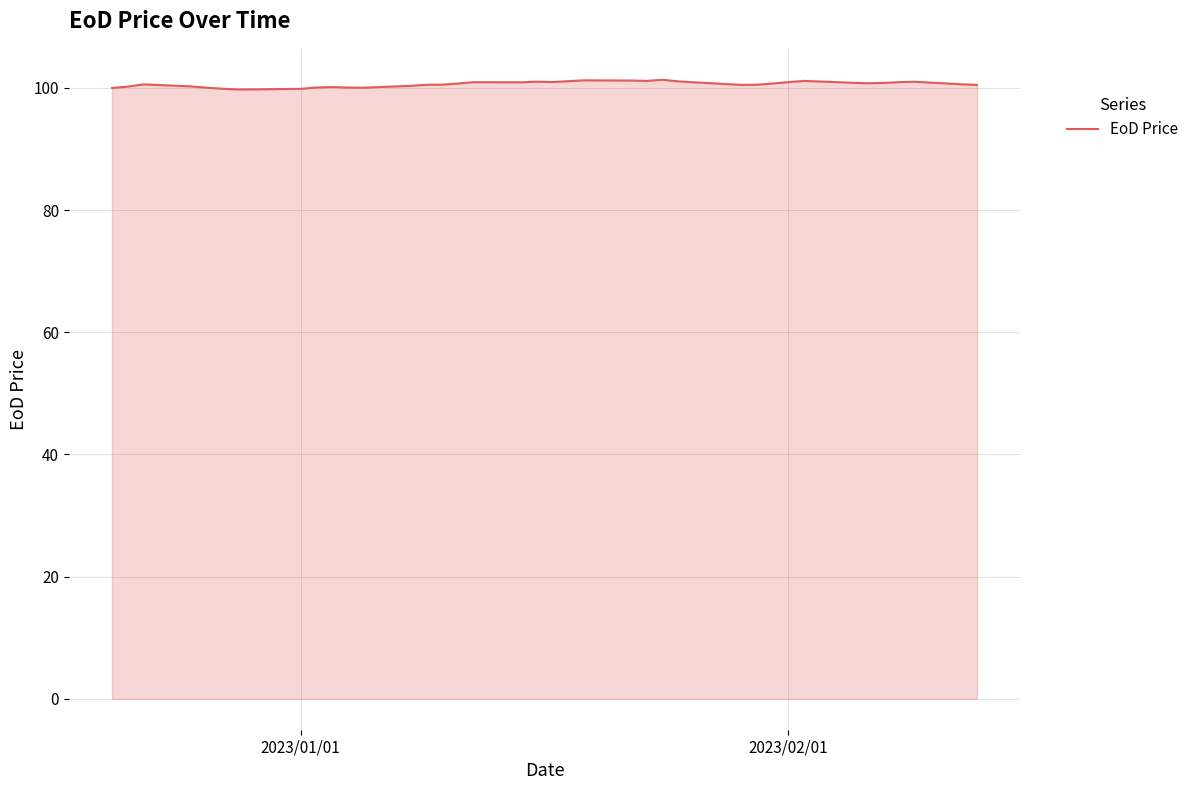

What is the maximum value shown in the chart?

101.3